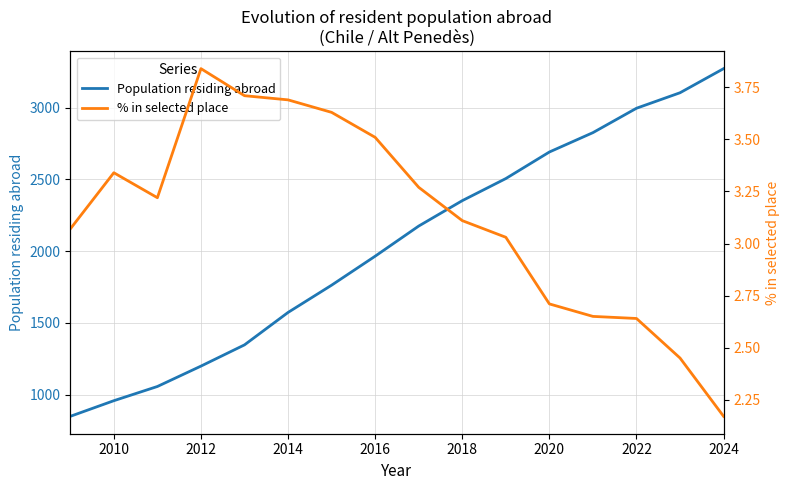

The Population residing abroad series shows 1898.7 at 2022. True or false?

False